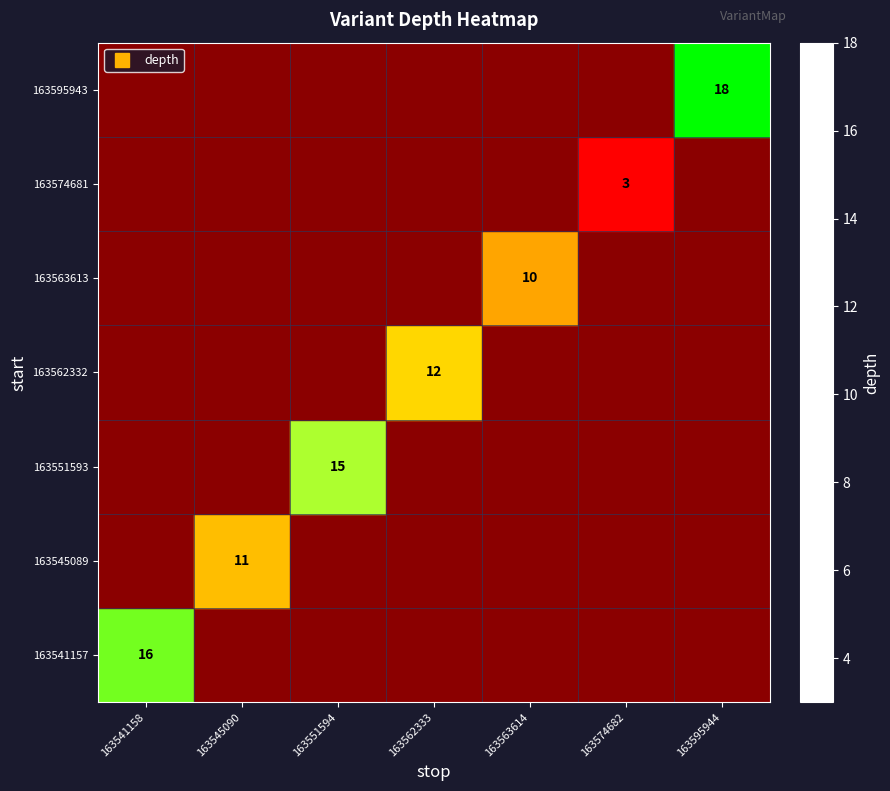

The 163545089 series shows 0 at 163551594. True or false?

True